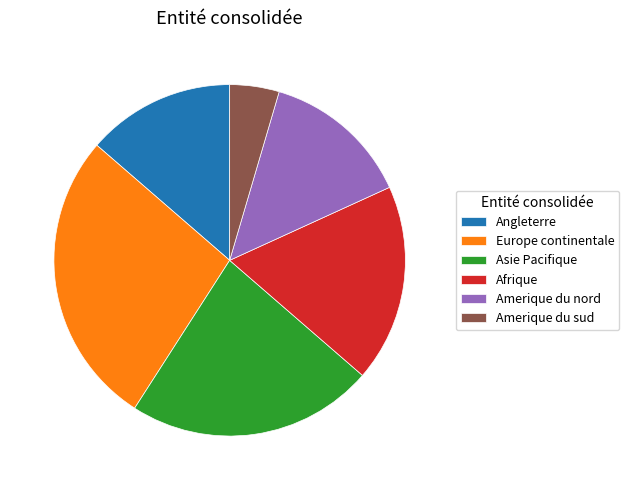

Which slice is the smallest?

Amerique du sud